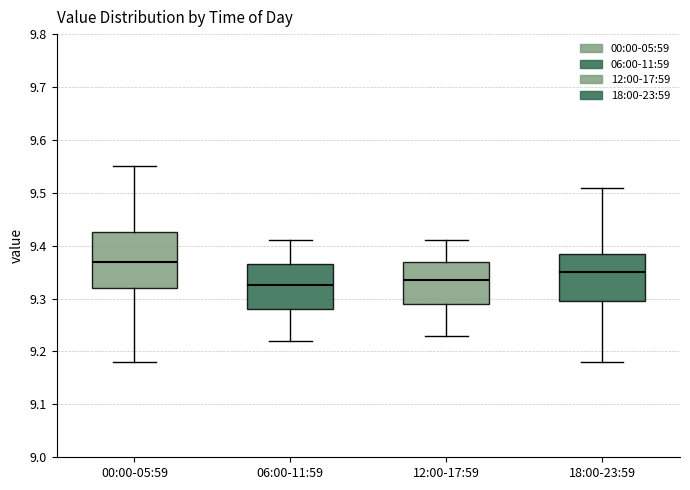

Where does the median line of the box for 12:00-17:59 sit on the y-axis? The values are not printed on the chart, so give them approximately, as read against the axis.

9.34